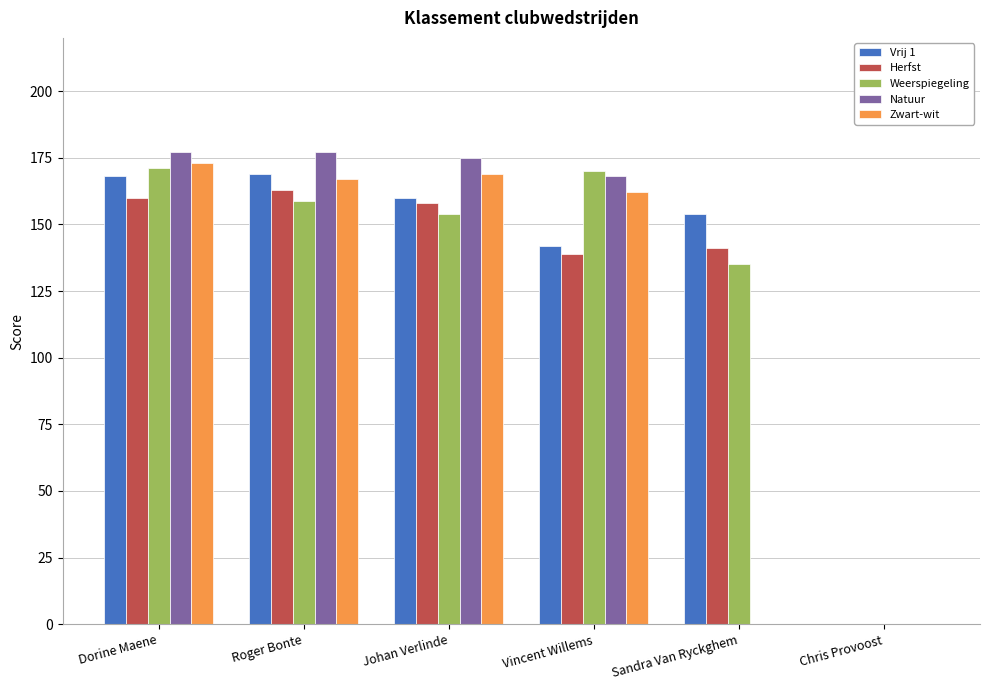

What is the total value across all series at Roger Bonte?

834.8